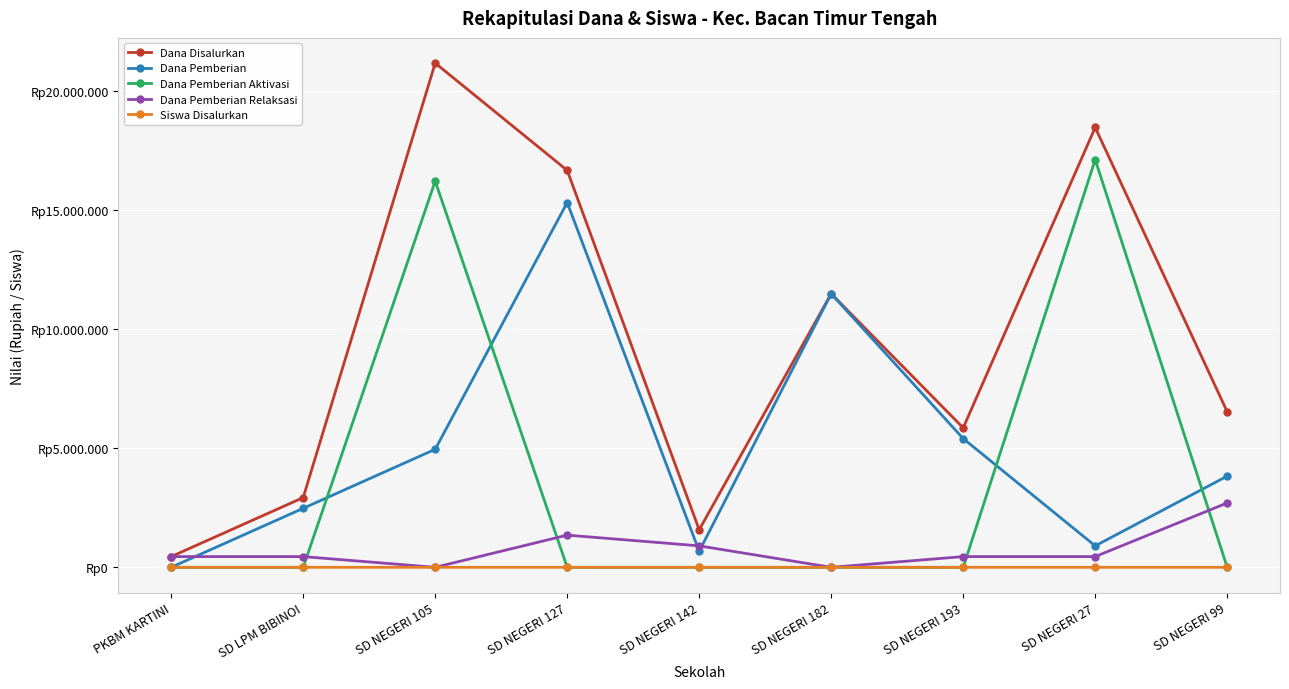

What are all the series names shown in the legend?

Dana Disalurkan, Dana Pemberian, Dana Pemberian Aktivasi, Dana Pemberian Relaksasi, Siswa Disalurkan